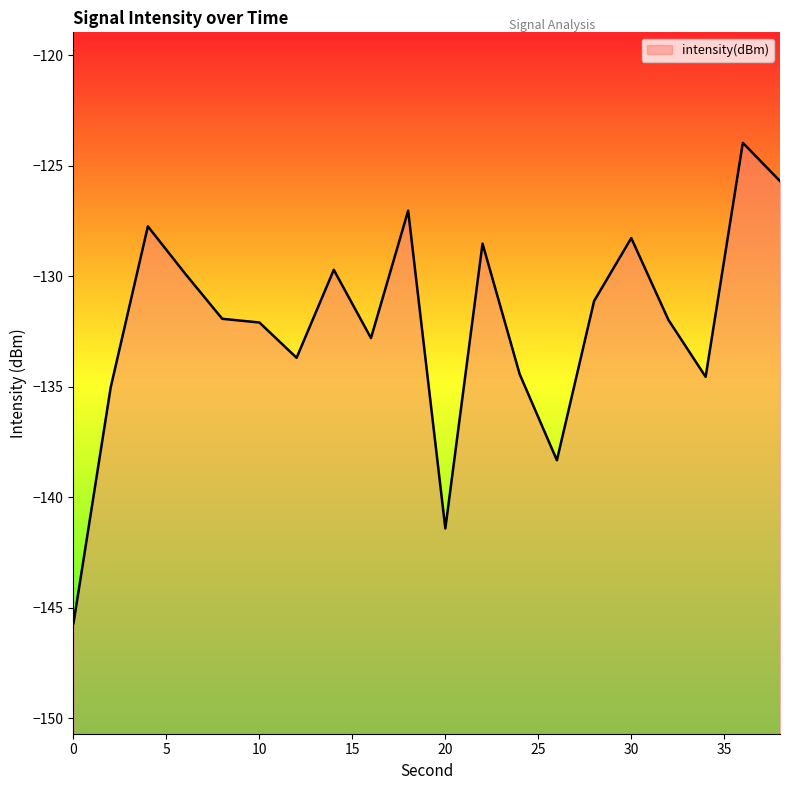

What is the sum of the values at 20 and 22?

-269.9